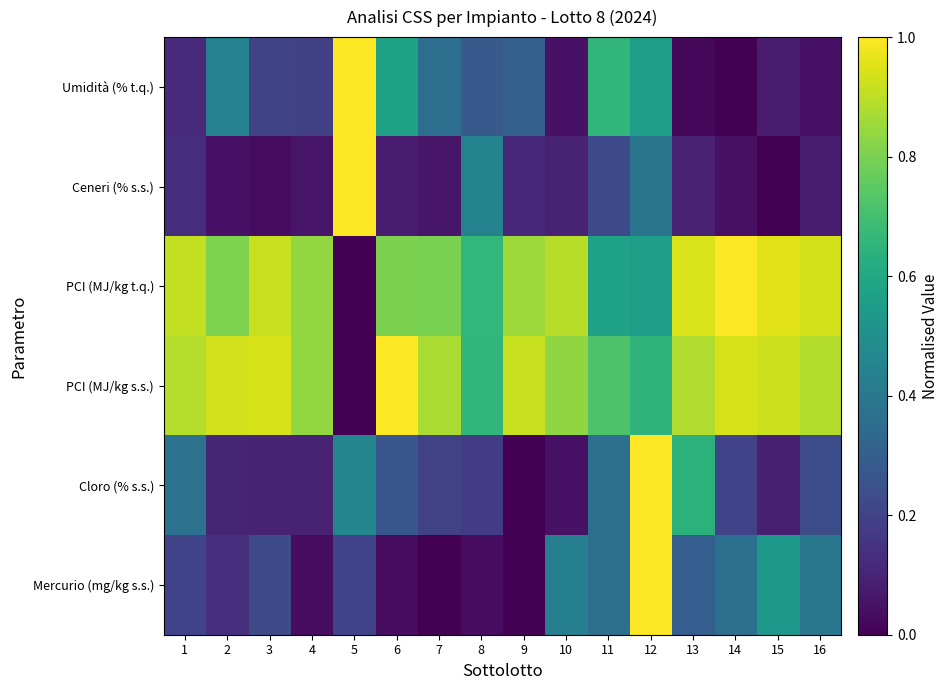

Which series has the largest range (max minus min)?

Umidità (% t.q.)